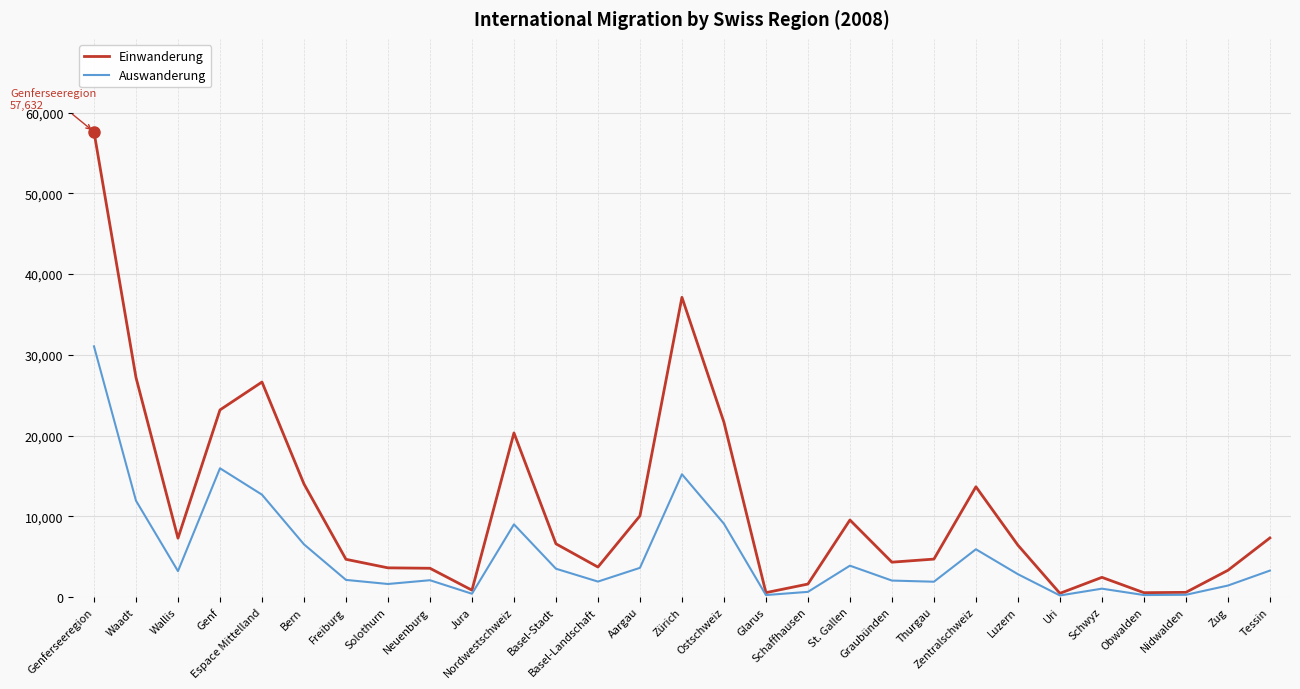

What position from the right is Solothurn?

22